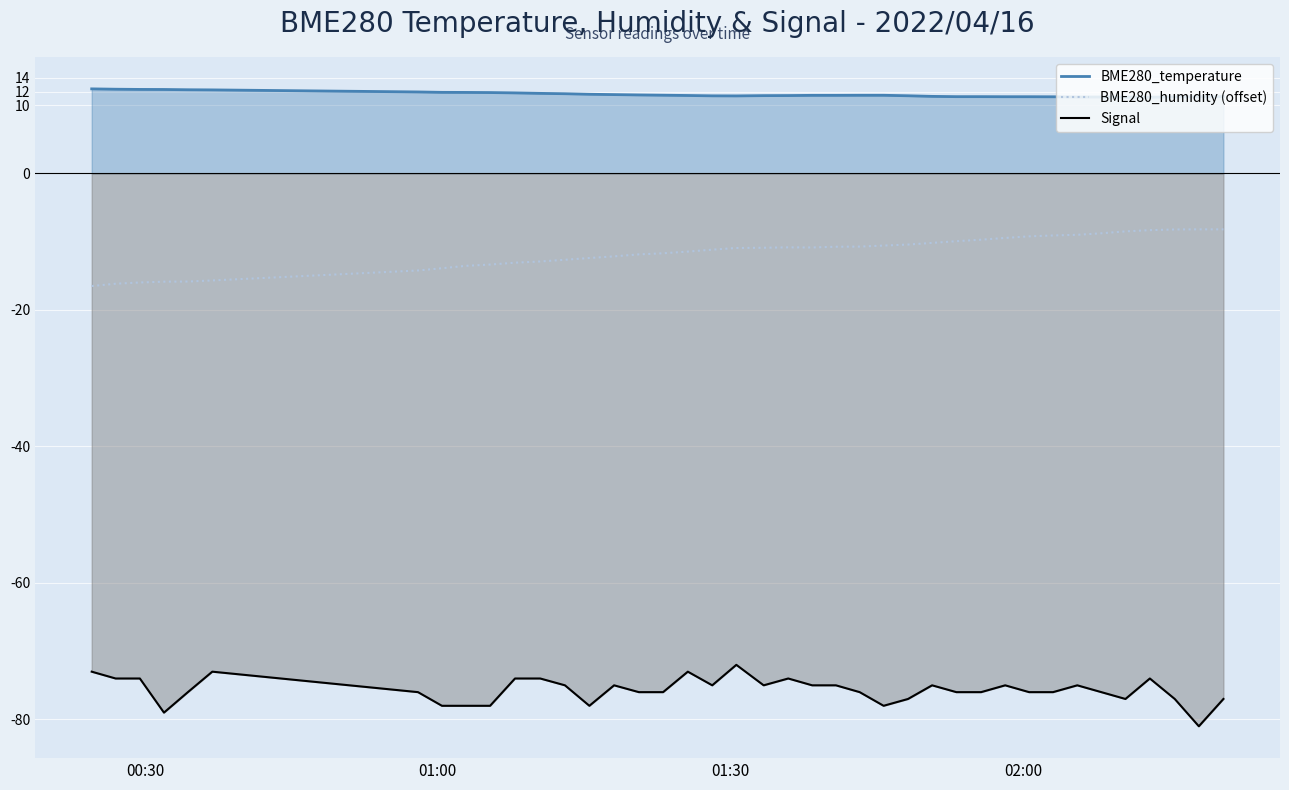

Reading left to right, extract all data points from this chart.

BME280_temperature: 12.4	12.3	12.3	12.3	12.3	12.2	11.9	11.9	11.9	11.8	11.8	11.7	11.7	11.6	11.6	11.5	11.5	11.4	11.4	11.4	11.4	11.4	11.4	11.4	11.4	11.4	11.4	11.3	11.2	11.2	11.2	11.2	11.2	11.2	11.2	11.2	11.2	11.2	11.2	11.3
BME280_humidity (offset): -16.5	-16.2	-16.0	-15.9	-15.8	-15.7	-14.2	-13.9	-13.5	-13.3	-13.1	-12.9	-12.7	-12.4	-12.2	-11.9	-11.7	-11.5	-11.2	-10.9	-10.9	-10.8	-10.8	-10.7	-10.7	-10.6	-10.4	-10.2	-9.9	-9.7	-9.5	-9.2	-9.1	-9.0	-8.8	-8.5	-8.3	-8.2	-8.2	-8.2
Signal: -73.0	-74.0	-74.0	-79.0	-76.0	-73.0	-76.0	-78.0	-78.0	-78.0	-74.0	-74.0	-75.0	-78.0	-75.0	-76.0	-76.0	-73.0	-75.0	-72.0	-75.0	-74.0	-75.0	-75.0	-76.0	-78.0	-77.0	-75.0	-76.0	-76.0	-75.0	-76.0	-76.0	-75.0	-76.0	-77.0	-74.0	-77.0	-81.0	-77.0